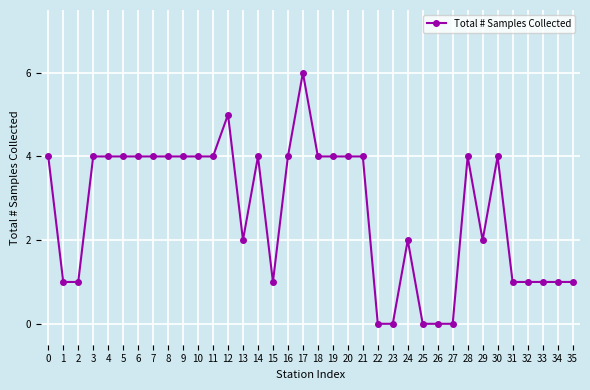

What is the sum of the values at 0 and 6?

8